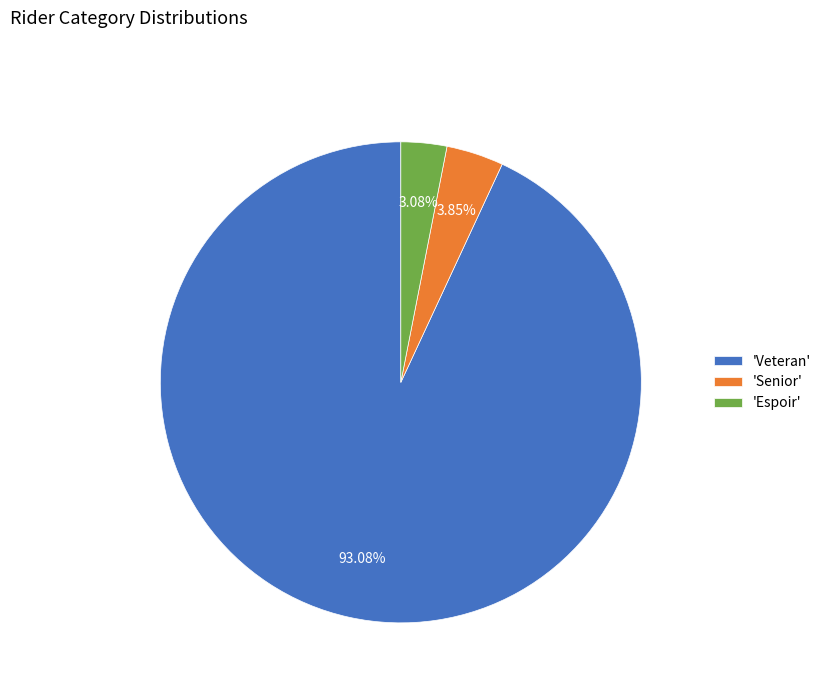

Does any single category account for the majority?

Yes